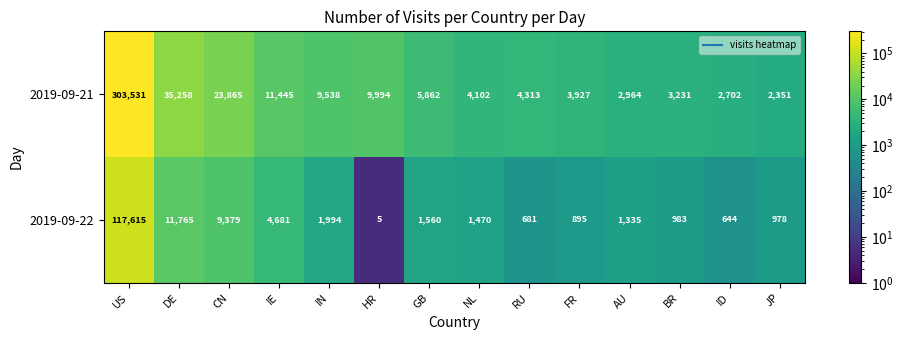

What is the approximate value of 2019-09-21 at FR, to the nearest 10?

3930